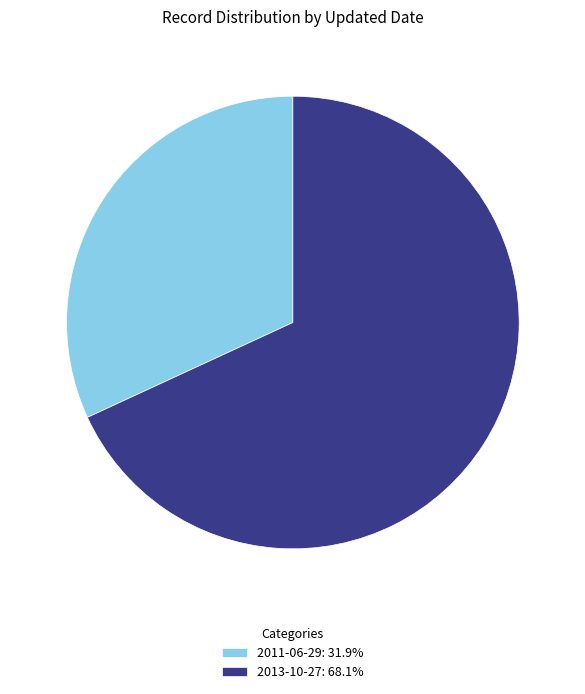

Which slice is the smallest?

2011-06-29